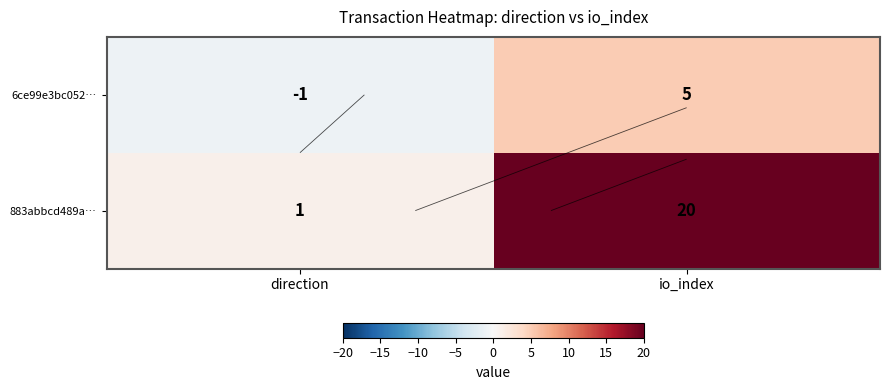

At which label does 6ce99e3bc052… reach its peak?

io_index